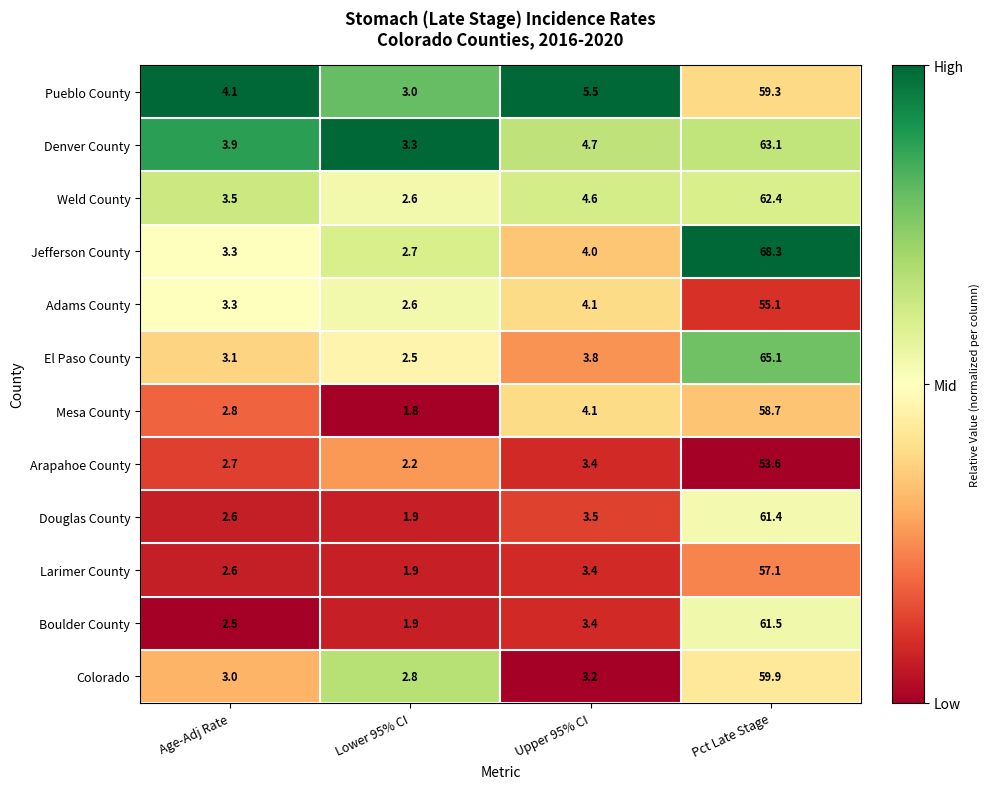

At which category does the chart reach its minimum across all series?

Lower 95% CI